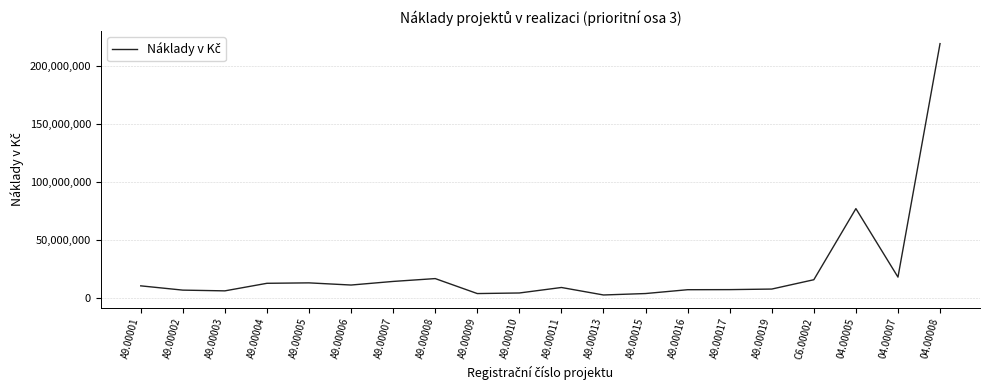

What is the greatest value displayed?

218846130